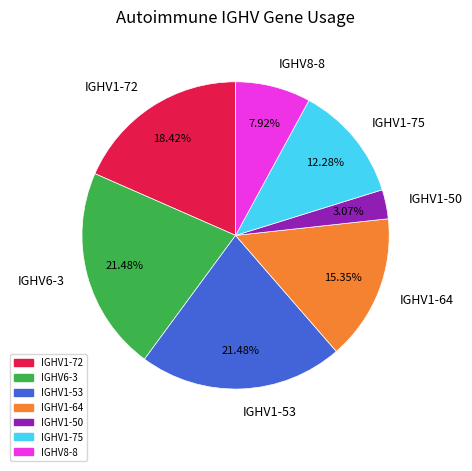

Is the sum of IGHV1-50 and IGHV6-3 greater than half?

No